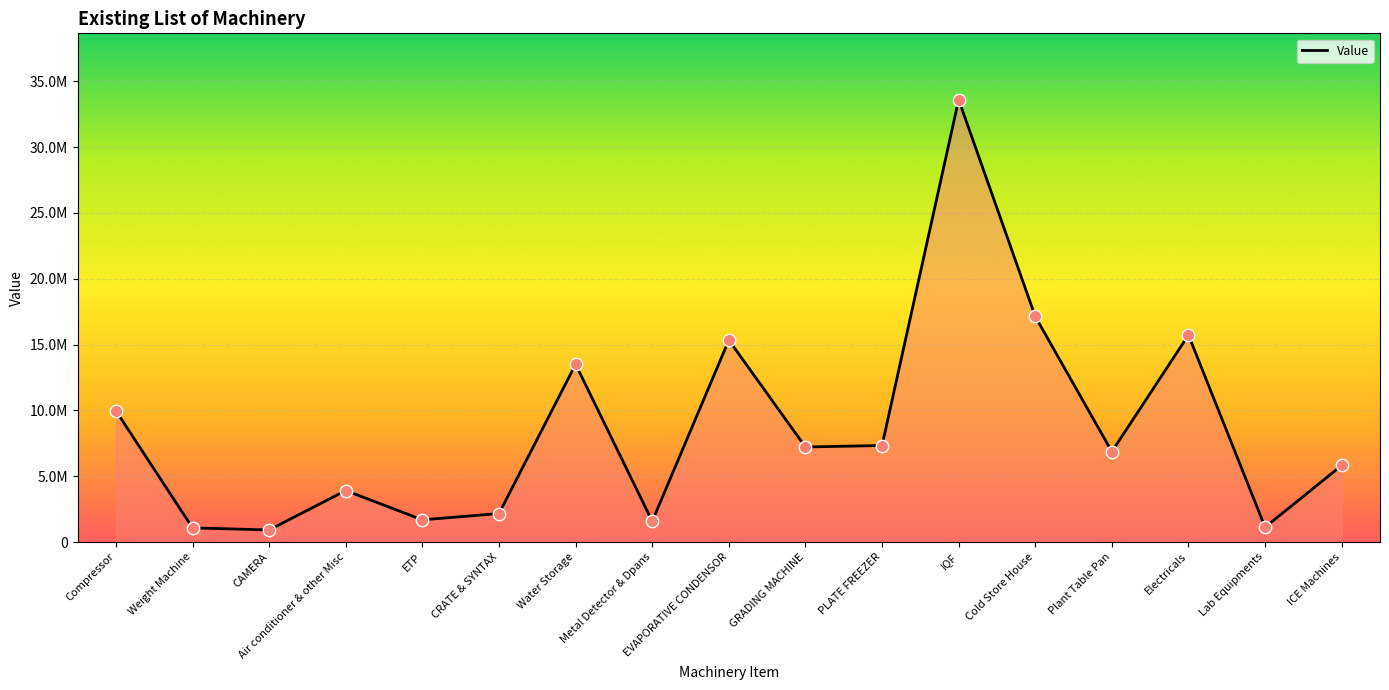

What is the change in value from EVAPORATIVE CONDENSOR to PLATE FREEZER?

-8007029.0